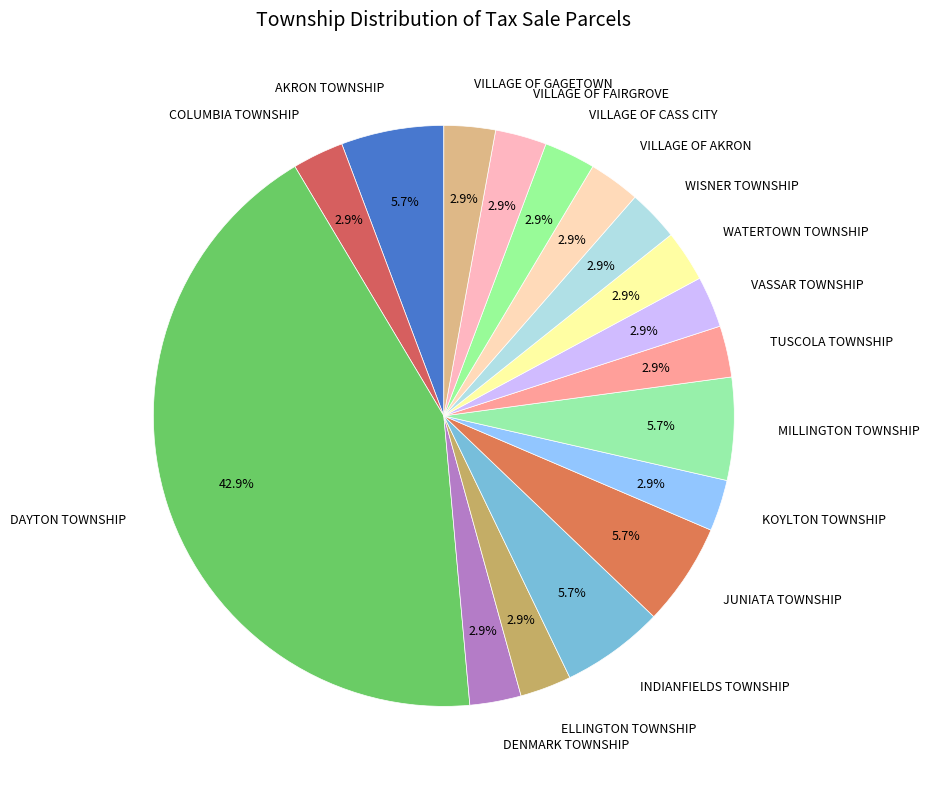

Which category has the biggest portion of the pie?

DAYTON TOWNSHIP